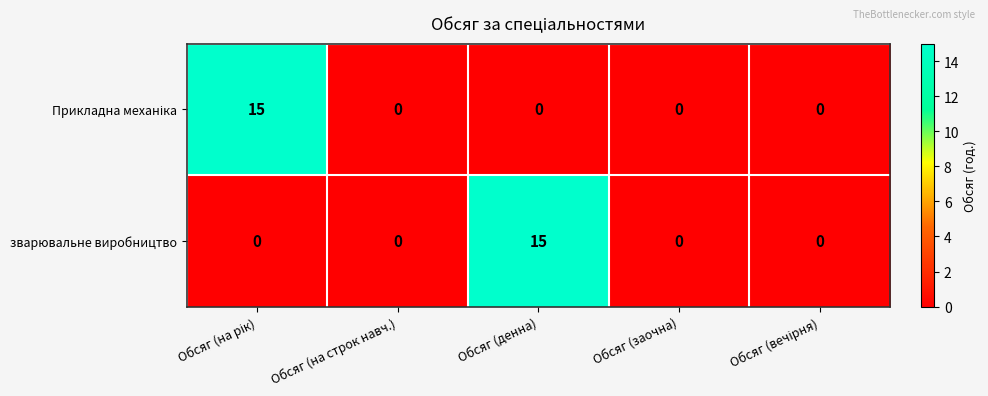

The зварювальне виробництво series shows 0 at Обсяг (заочна). True or false?

True